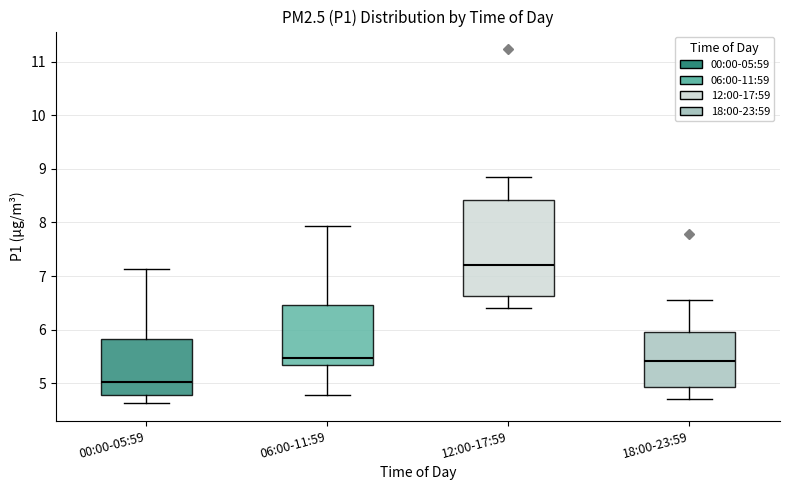

Where does the upper whisker of the box for 00:00-05:59 end on the y-axis? The values are not printed on the chart, so give them approximately, as read against the axis.

7.1